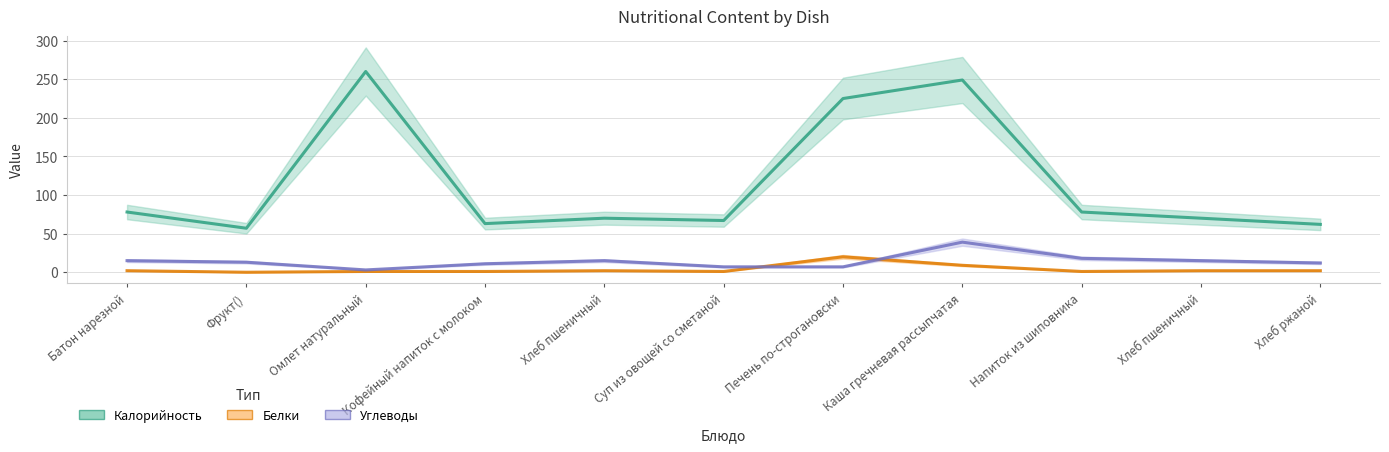

Reading left to right, extract all data points from this chart.

Калорийность: 78	57	260	63	70	67	225	249	78	70	62
Белки: 2	0	1	1	2	1	20	9	1	2	2
Углеводы: 15	13	3	11	15	7	7	39	18	15	12